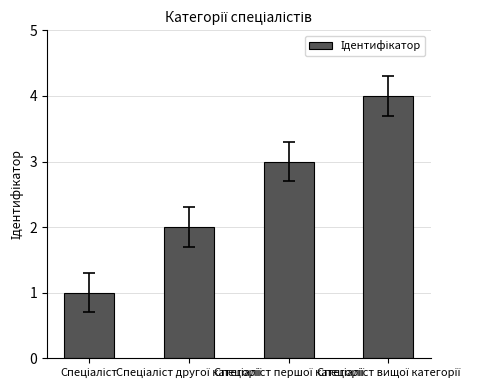

What is the sum of all values?

10